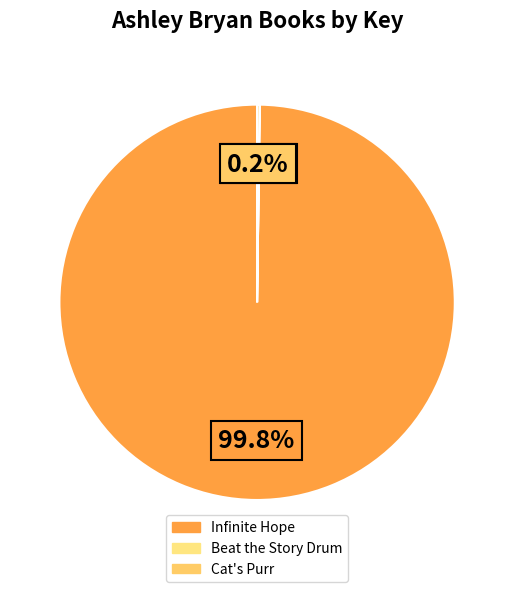

What portion of the pie excludes Cat's Purr?

99.8%